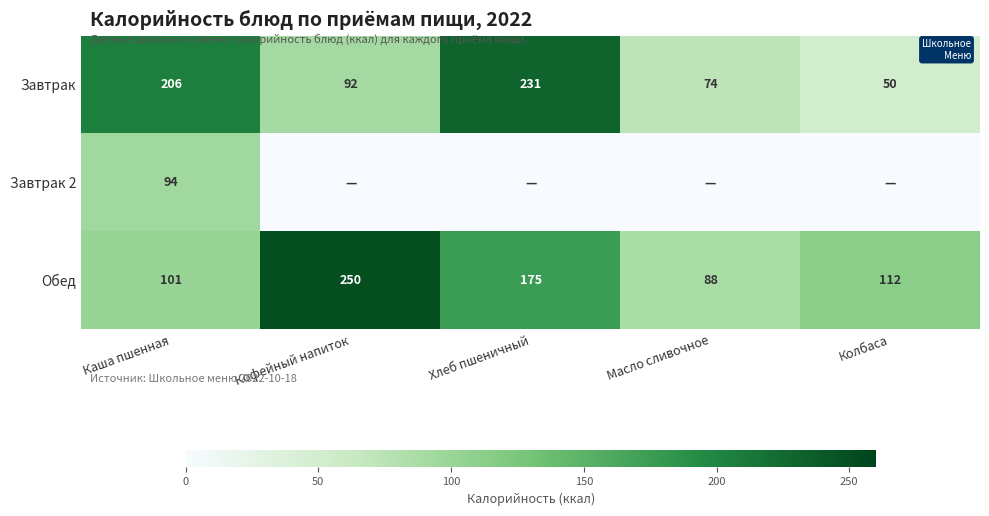

Which category has the highest value in the Обед series?

Кофейный напиток